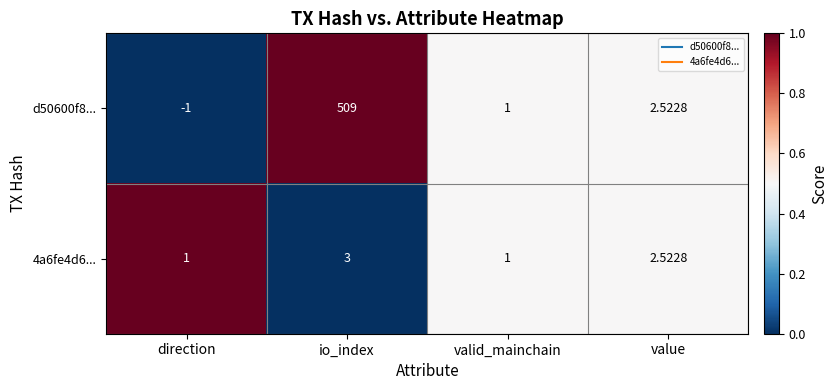

At how many categories does at least one series exceed 0?

4